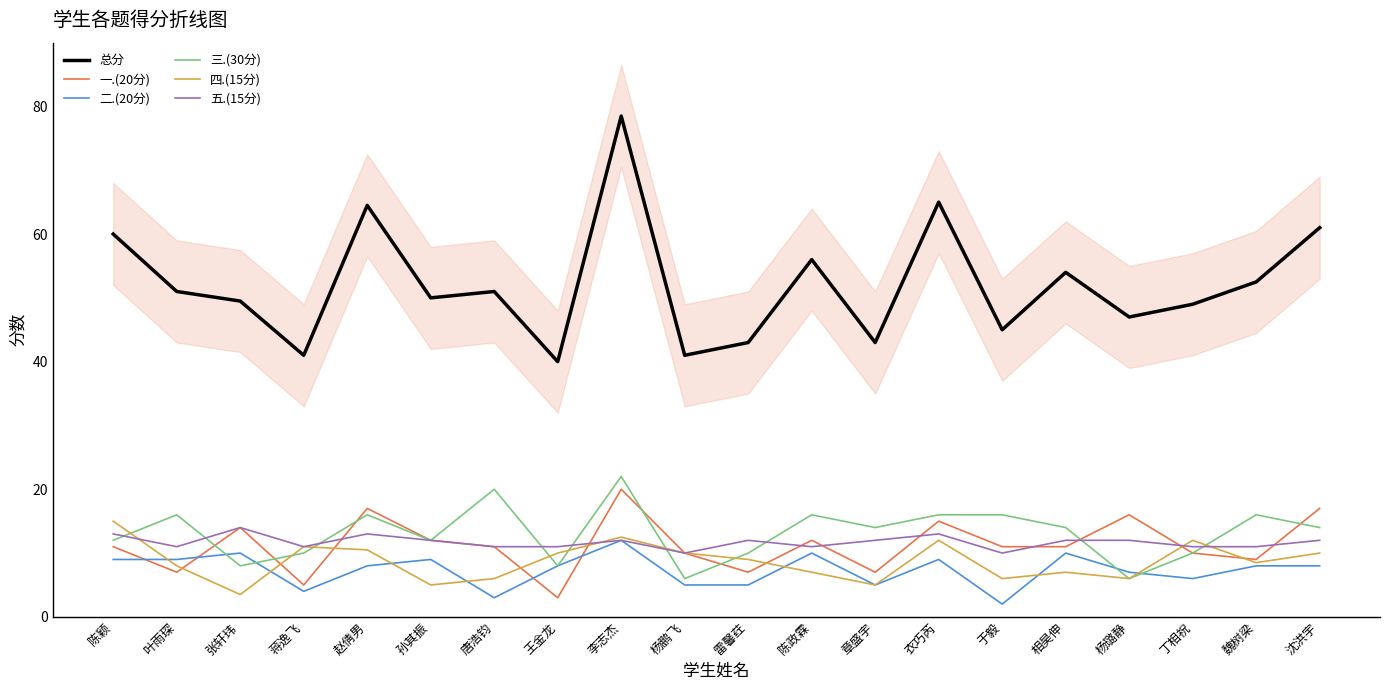

What is the maximum value shown in the chart?

78.5